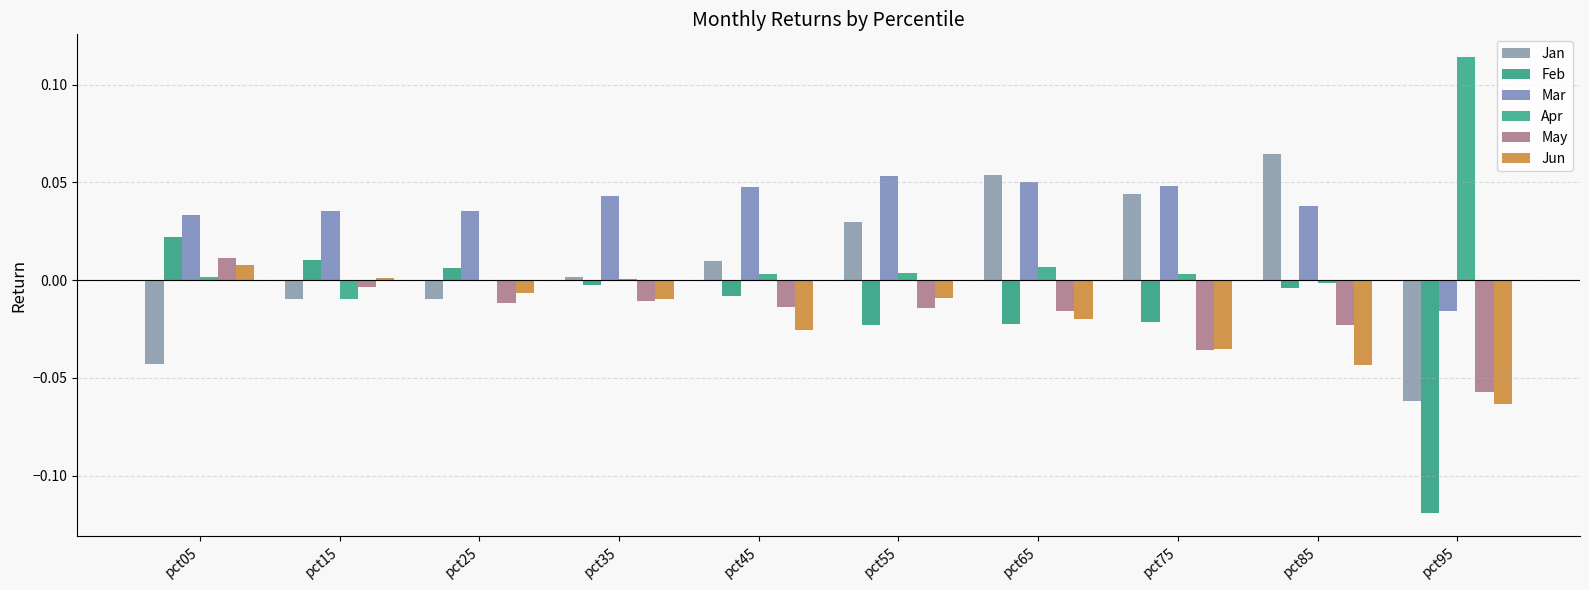

Which series has the widest spread of values?

Feb